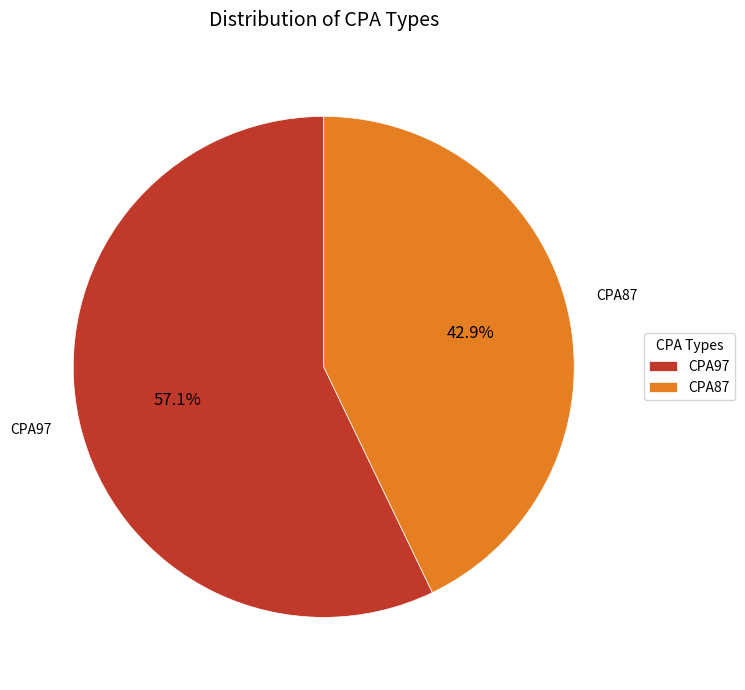

To the nearest percent, what is the combined percentage of CPA97 and CPA87?

100%